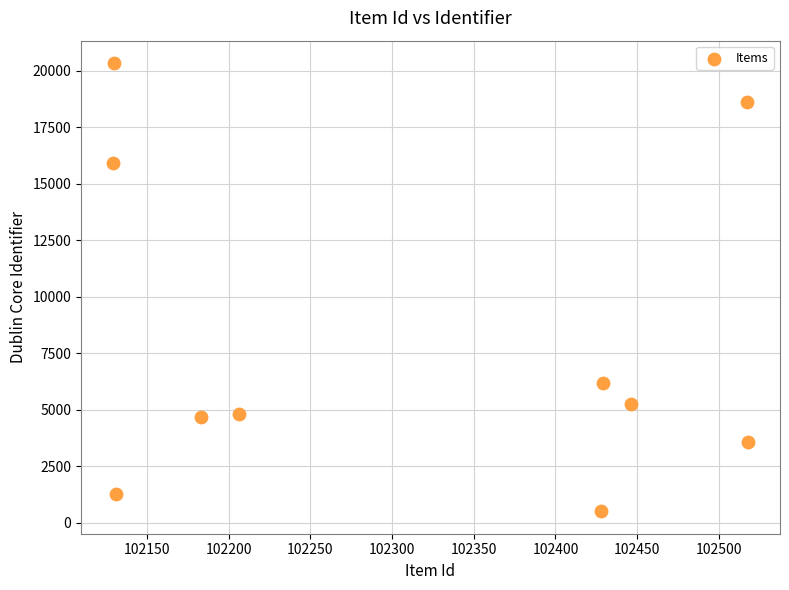

What is the average X value?

102312